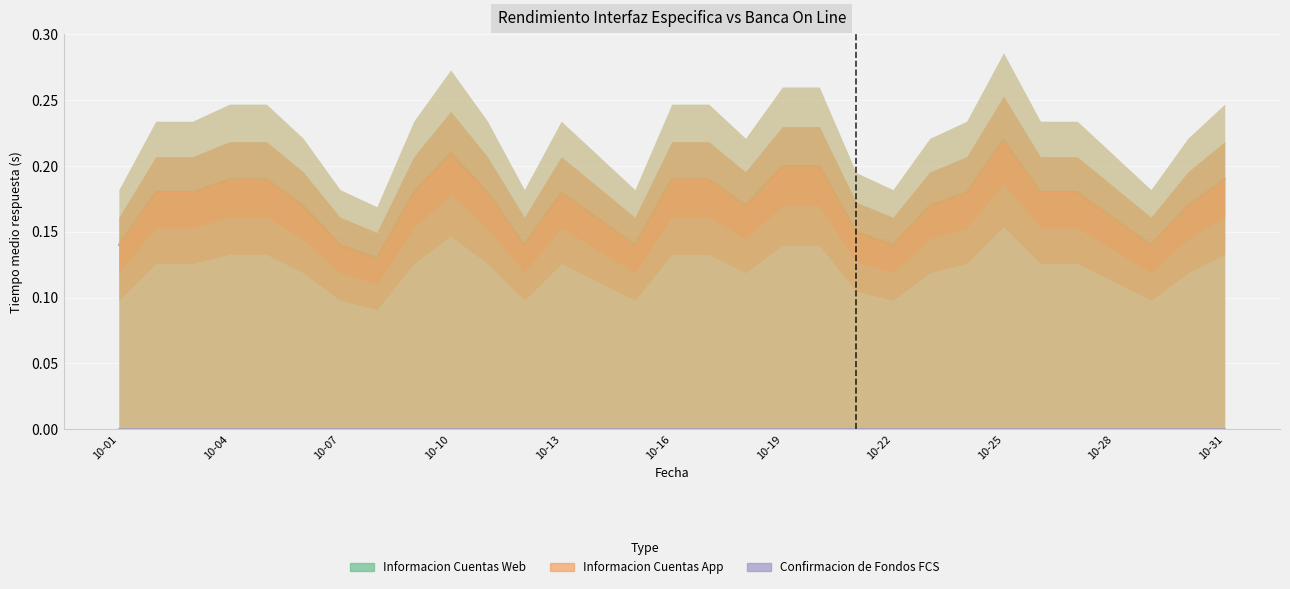

What is the sum of the Informacion Cuentas Web values at 2023-10-09 and 2023-10-28?

0.3